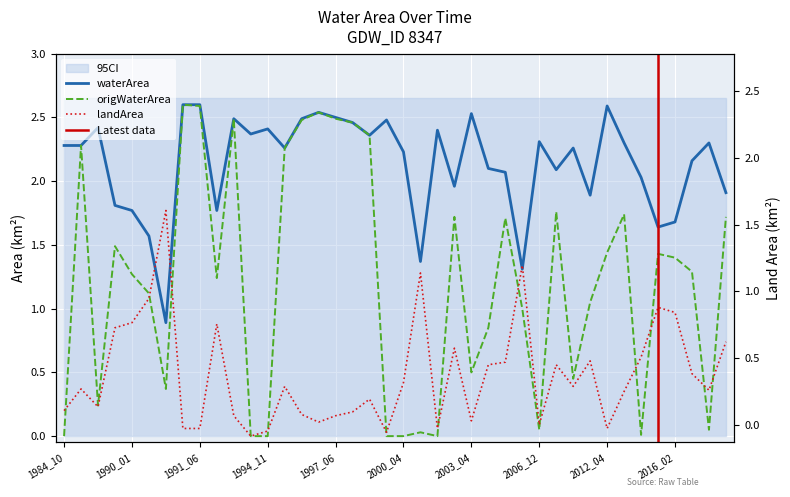

How many positive values does the origWaterArea series have?

34